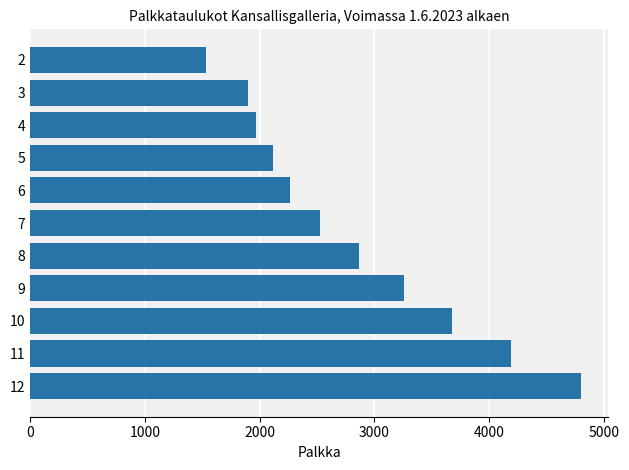

How many values are below 2525?

5